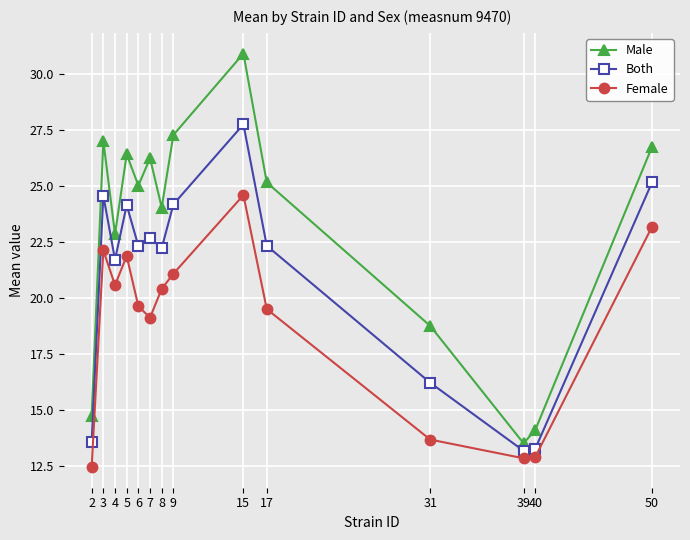

True or false: Male and Female cross at least once.

False